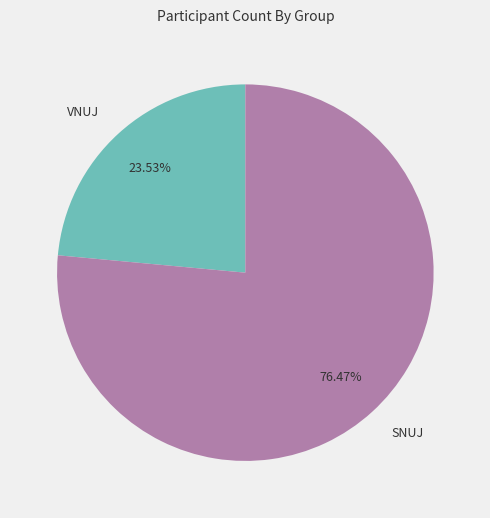

Does SNUJ represent more than half of the total?

Yes